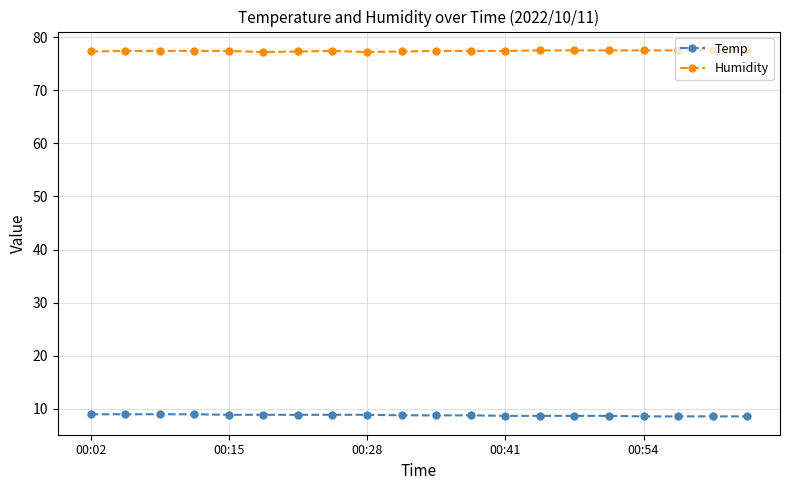

What is the average value of the Humidity series?

77.4